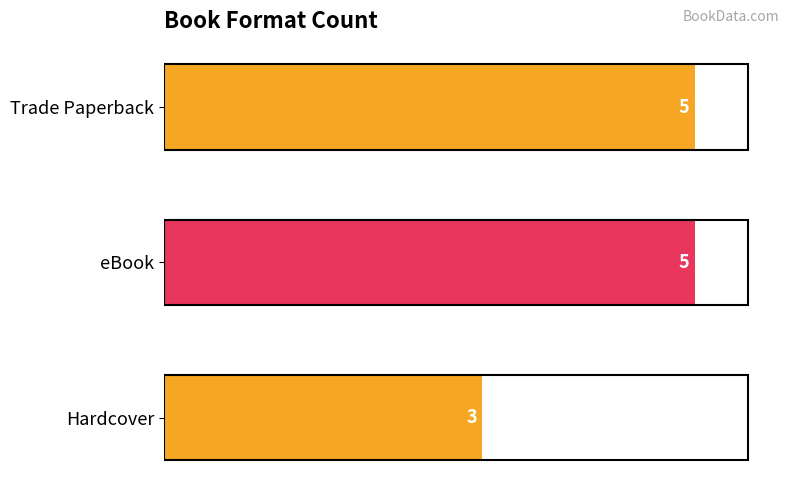

What is the difference between the second highest and minimum values?

2